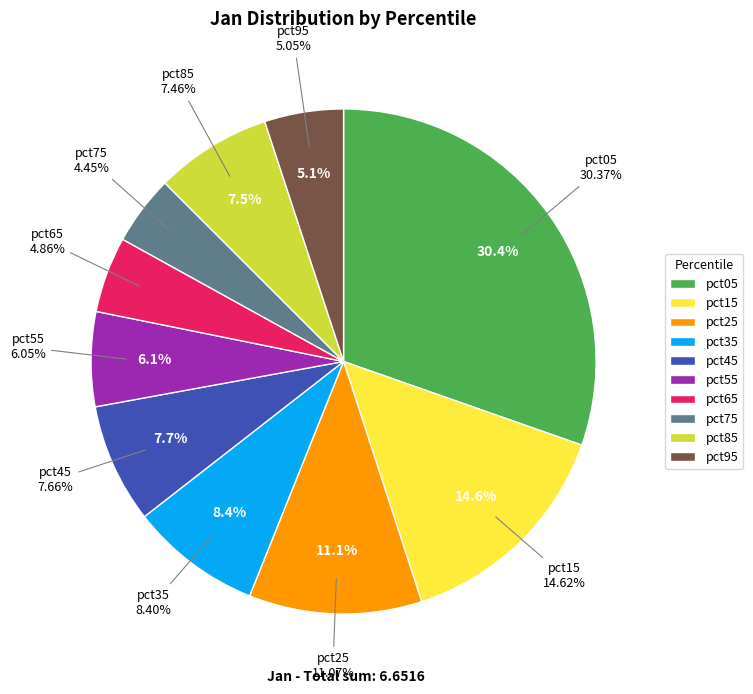

Do pct95 and pct15 together represent more than half of the pie?

No